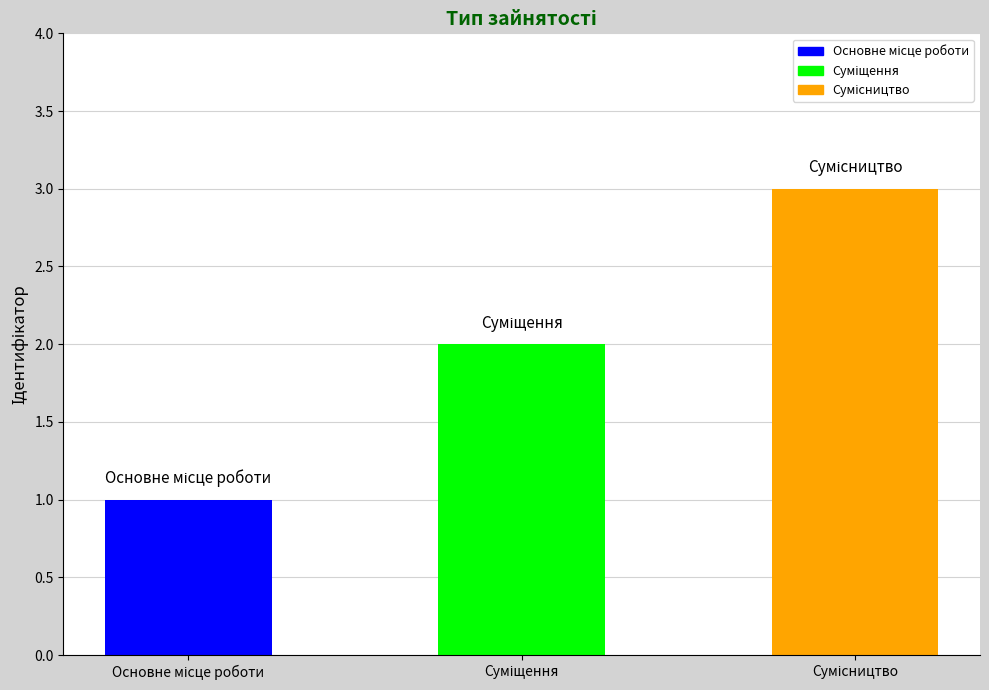

What is the maximum value shown in the chart?

3